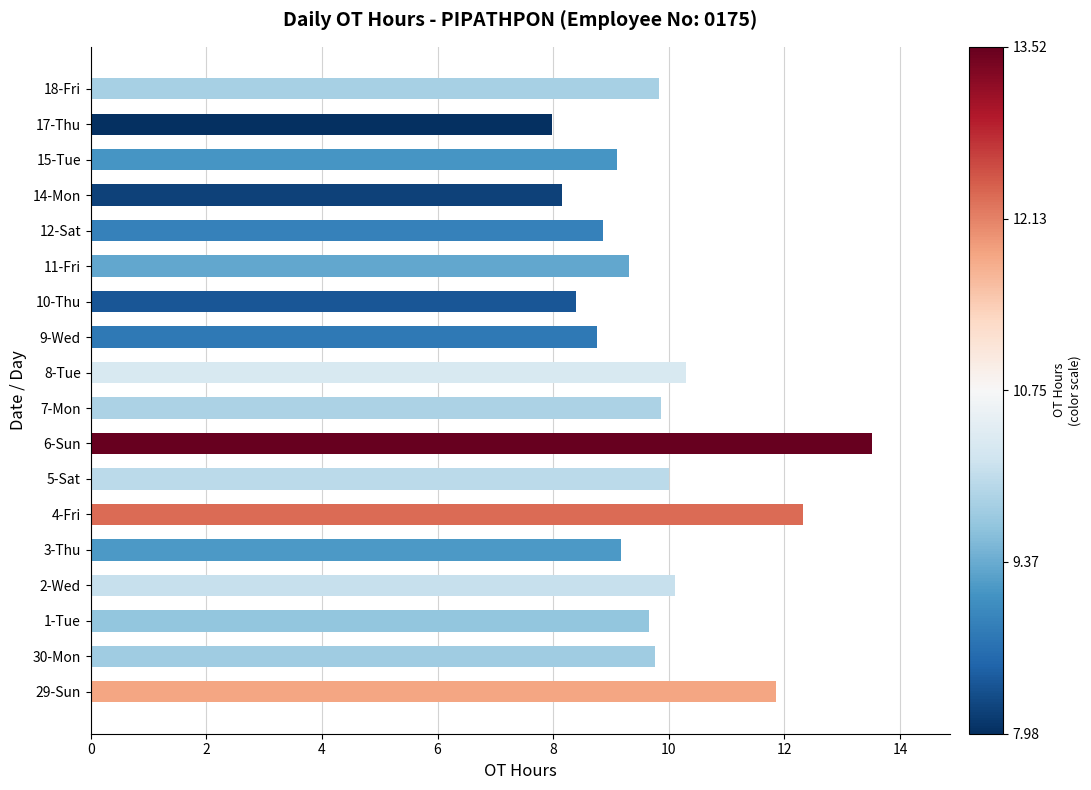

True or false: the data shows 14.1 at 18-Fri.

False